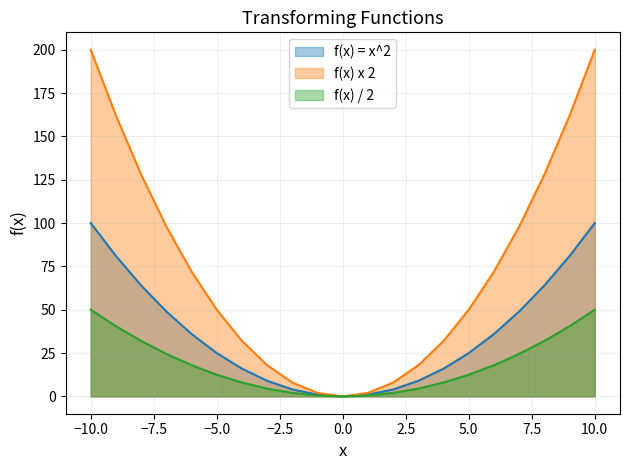

How many values in f(x) = x^2 are above zero?

20